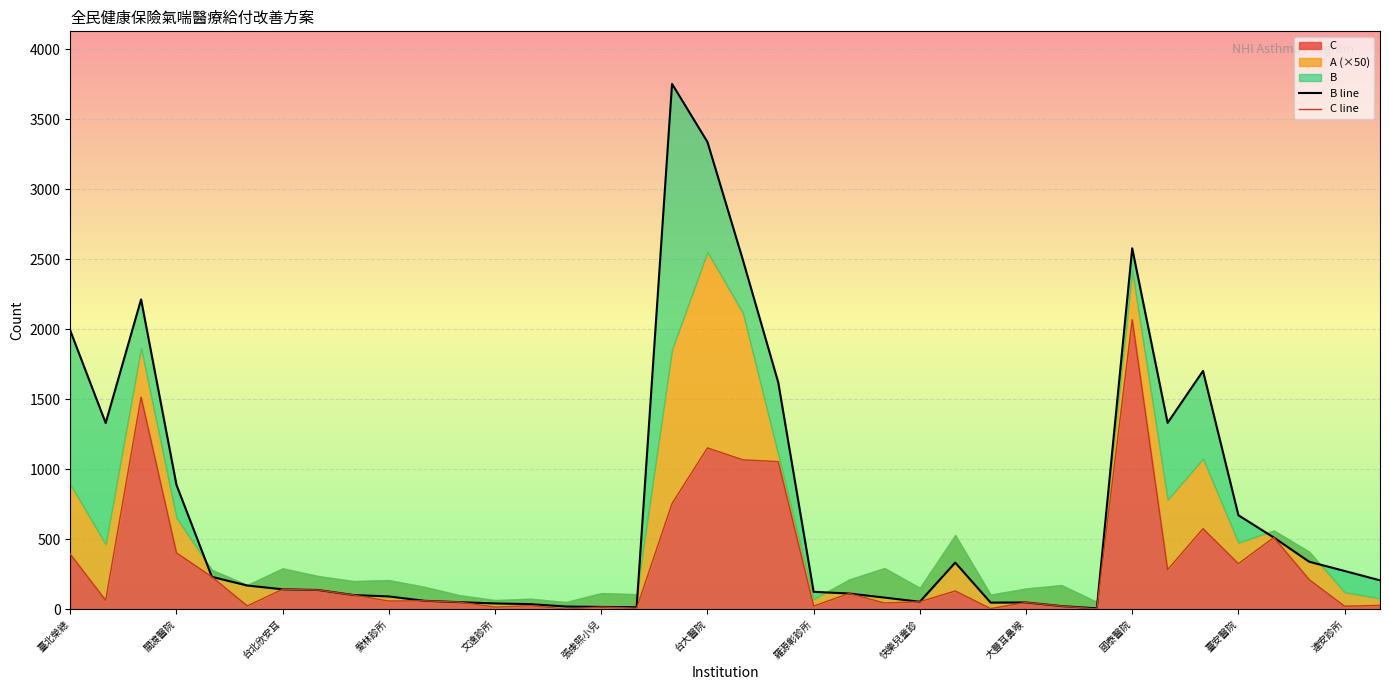

What position from the right is 25?

13